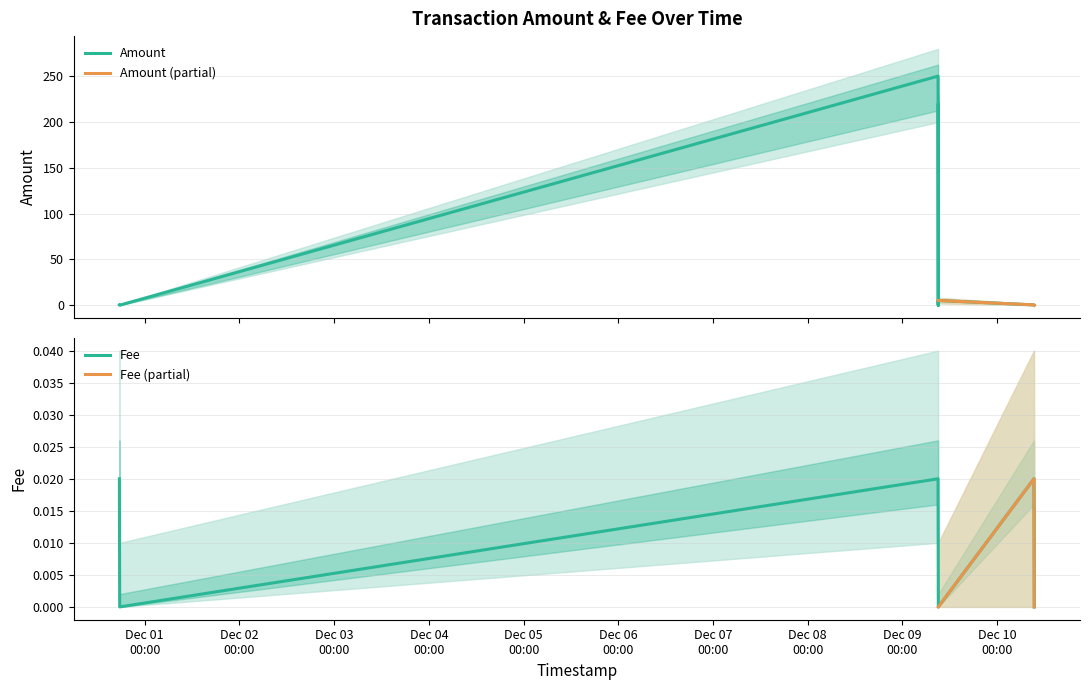

True or false: Amount and Fee intersect in this chart.

False